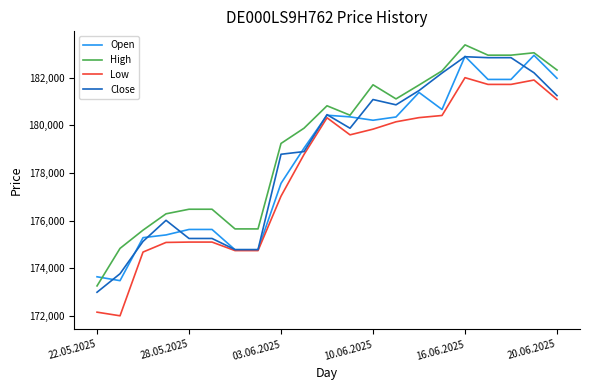

What is the minimum value for Close?

172987